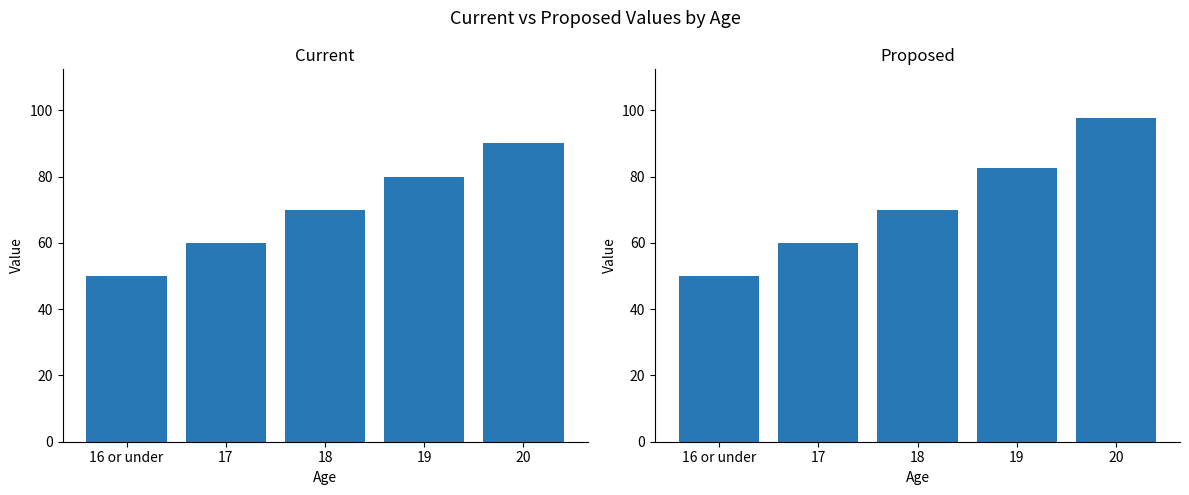

How many values in the Proposed series exceed 70?

2